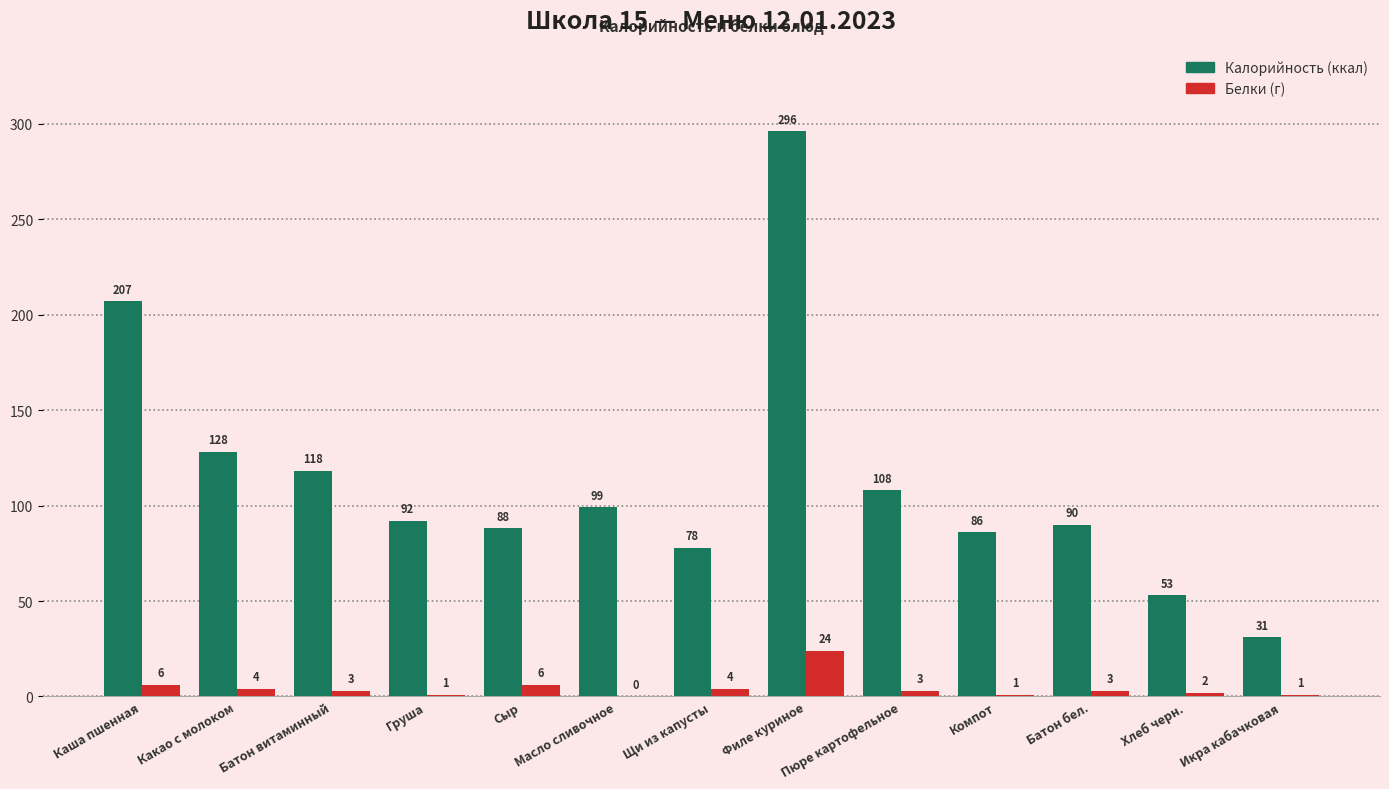

At which category is the sum across all series the highest?

Филе куриное